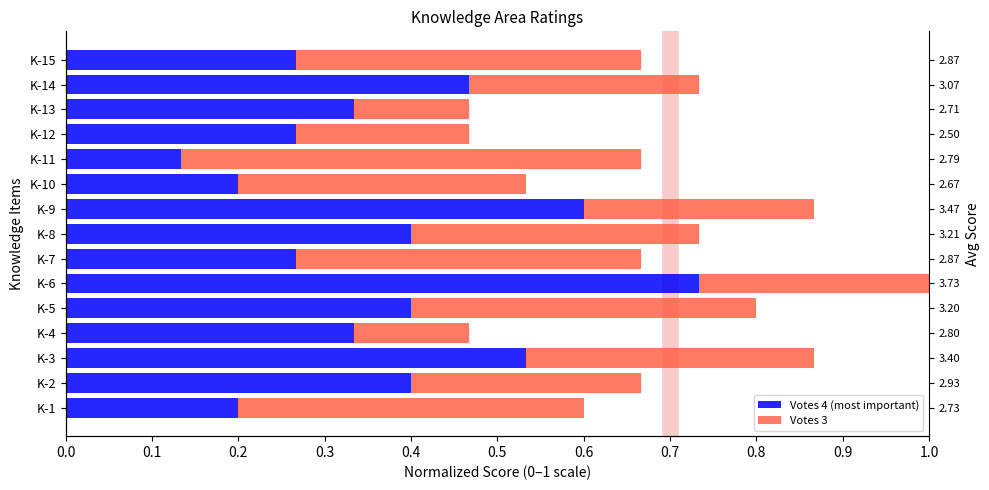

At how many categories does at least one series exceed 0?

15